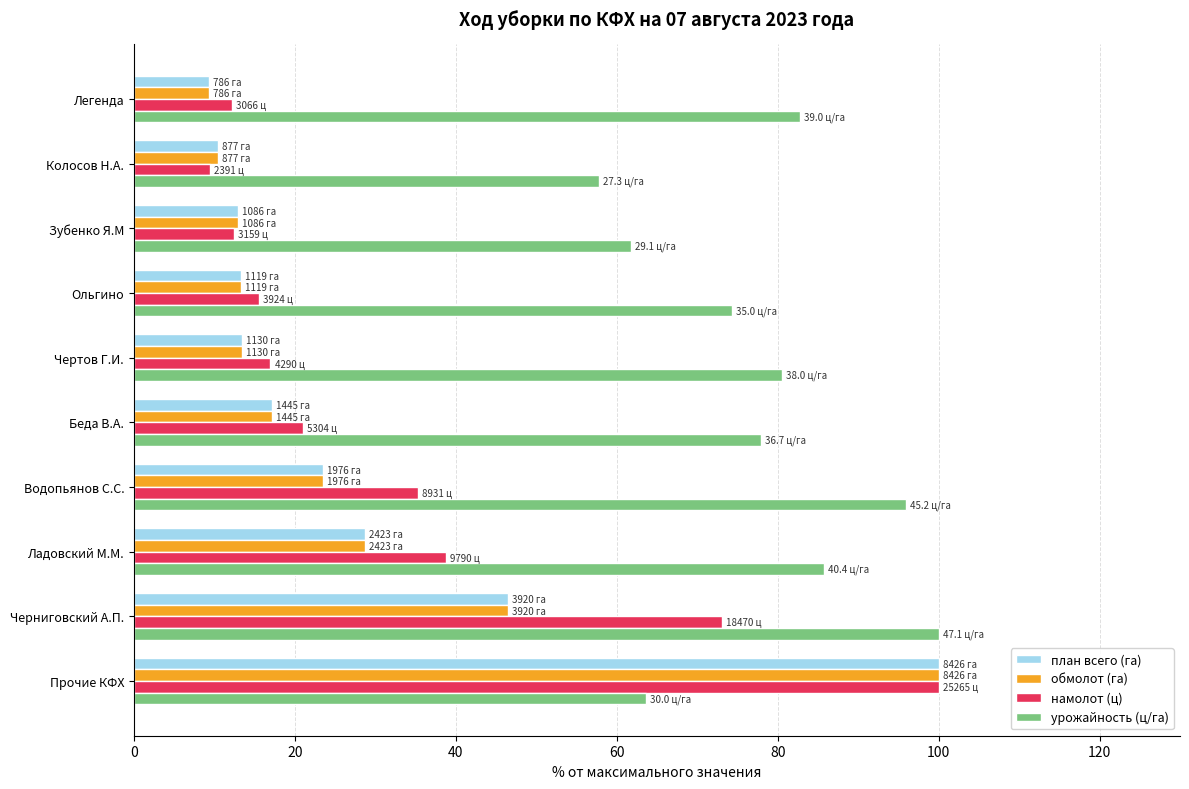

At which category is the sum across all series the highest?

Прочие КФХ